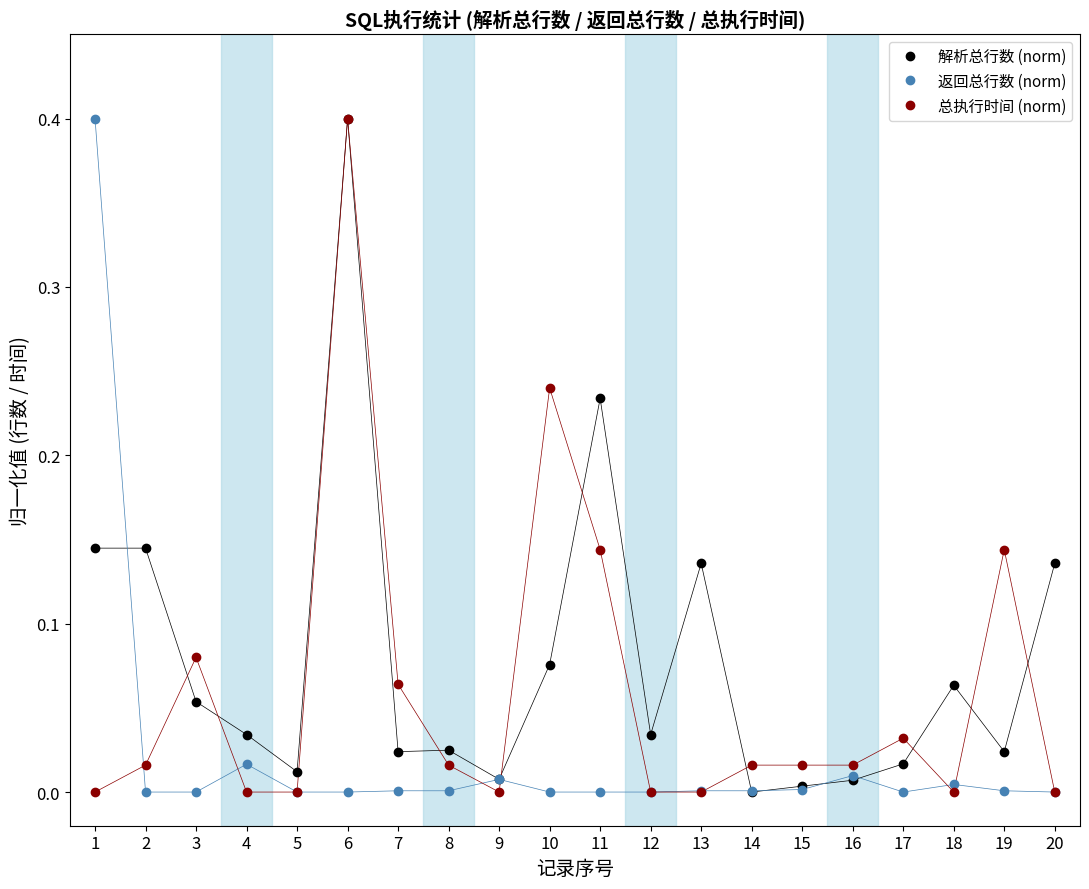

Is the value of 返回总行数 (norm) at 12 greater than the value of 解析总行数 (norm) at 2?

No